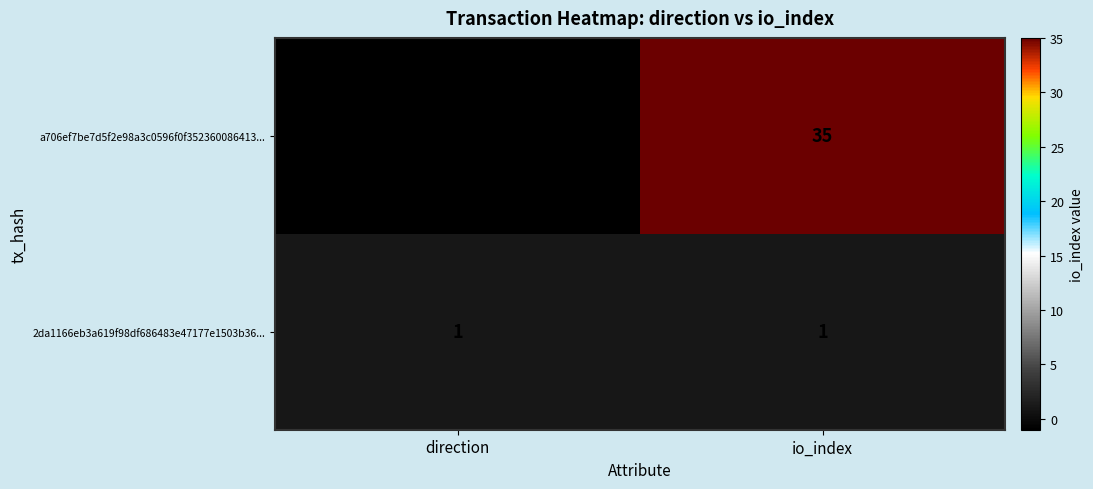

The 2da1166eb3a619f98df686483e47177e1503b36... series shows 0 at io_index. True or false?

False